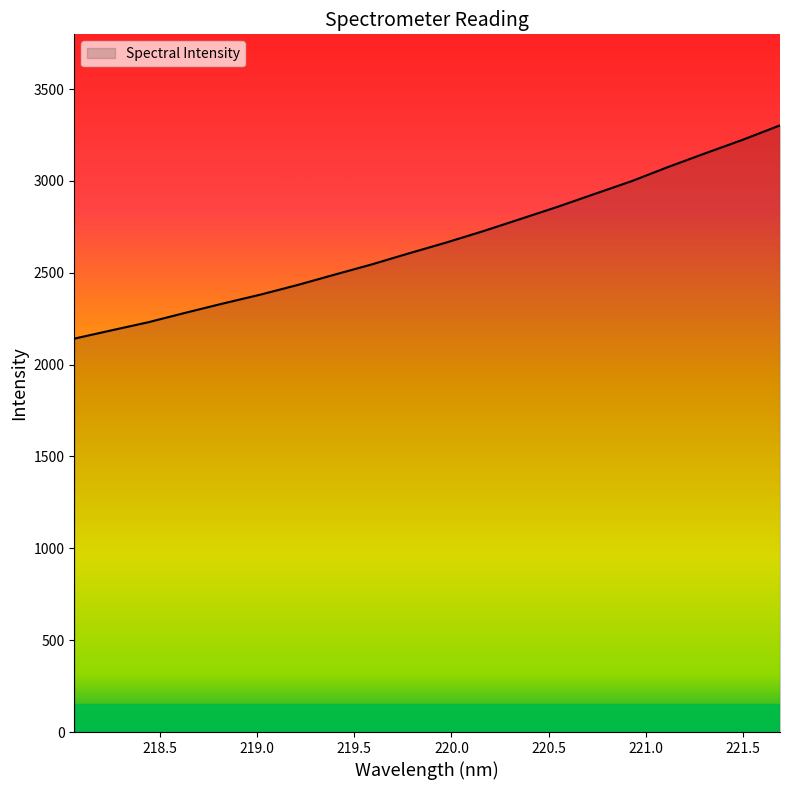

What is the difference between the maximum and minimum values?

1161.0